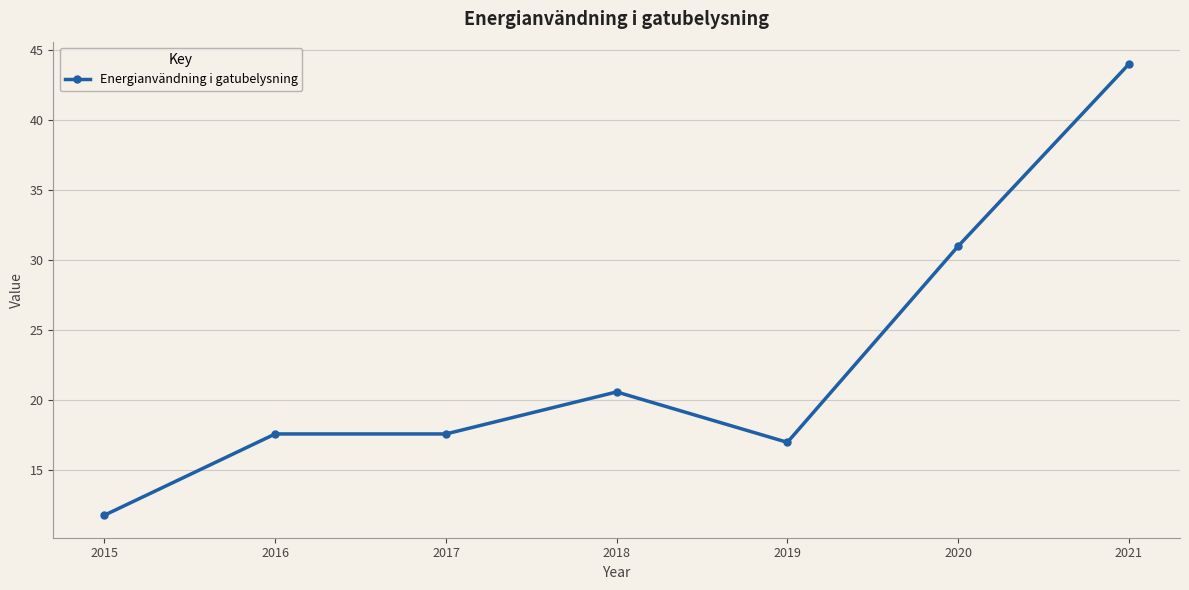

What is the value of the 5th point from the left?

17.0